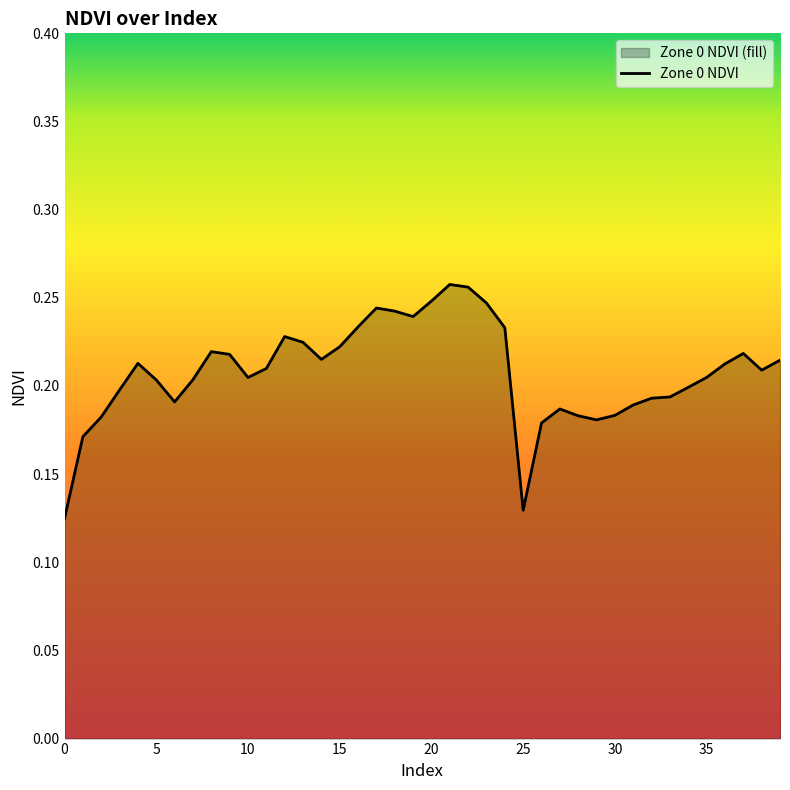

Reading left to right, extract all data points from this chart.

0.1	0.2	0.2	0.2	0.2	0.2	0.2	0.2	0.2	0.2	0.2	0.2	0.2	0.2	0.2	0.2	0.2	0.2	0.2	0.2	0.2	0.3	0.3	0.2	0.2	0.1	0.2	0.2	0.2	0.2	0.2	0.2	0.2	0.2	0.2	0.2	0.2	0.2	0.2	0.2